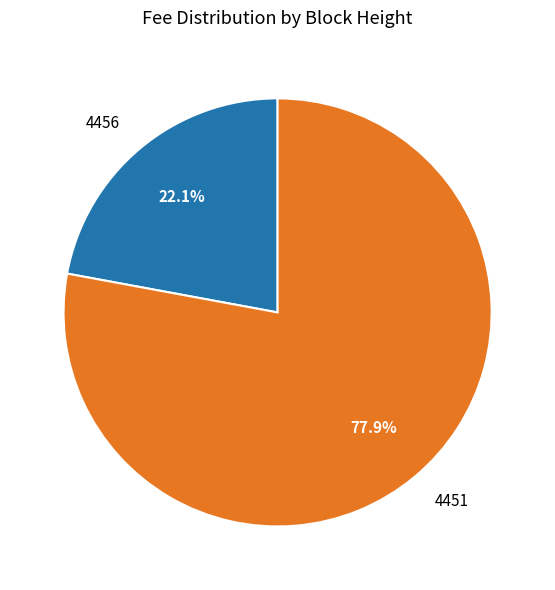

What is the largest slice in the pie chart?

4451